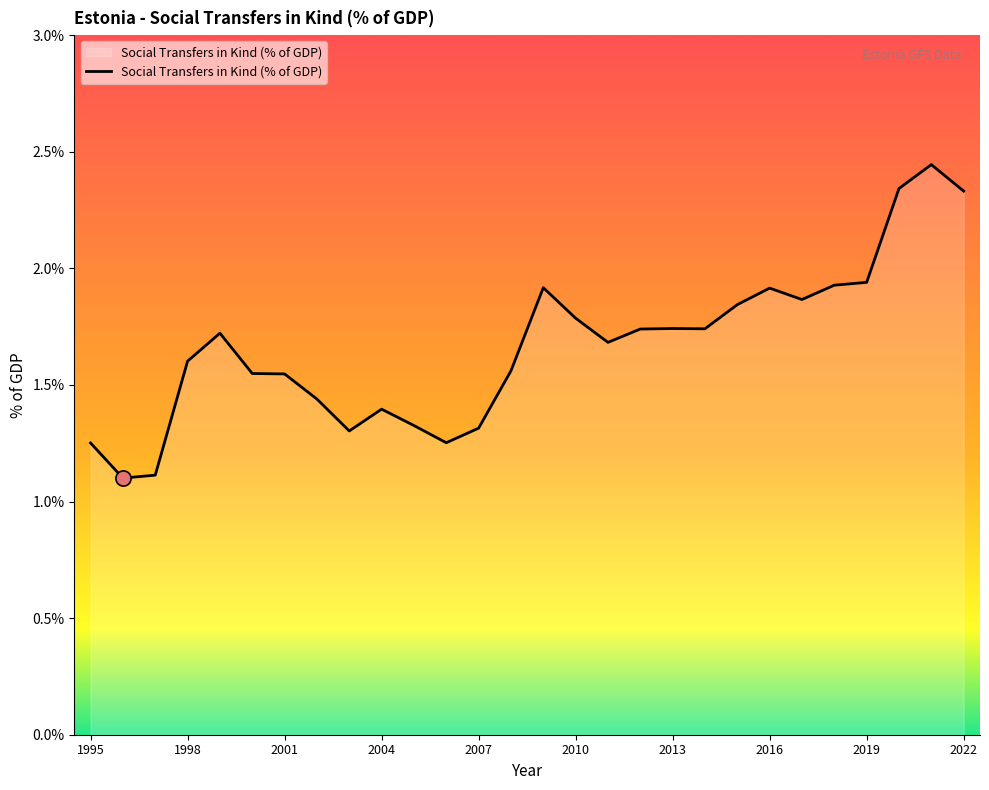

What is the smallest value displayed?

1.1